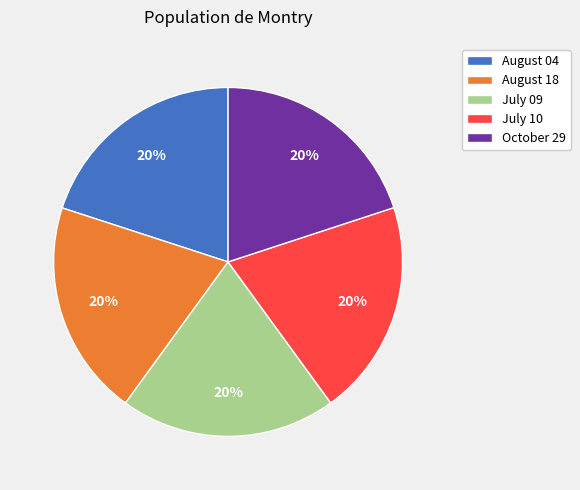

To the nearest percent, what is the average slice percentage?

20%